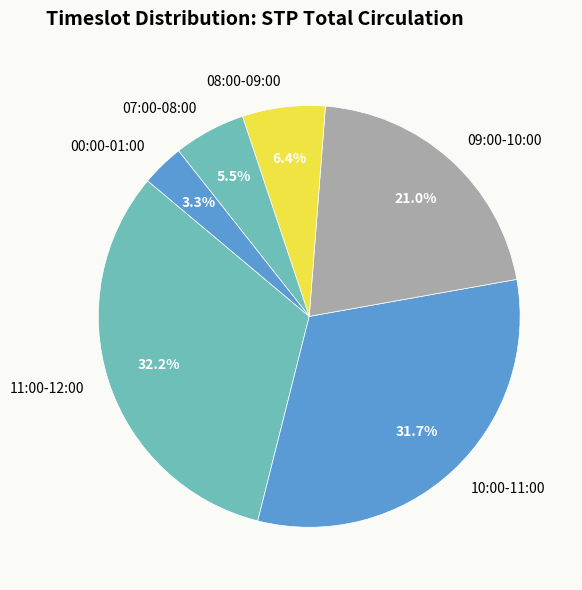

Between 08:00-09:00 and 11:00-12:00, which is larger?

11:00-12:00